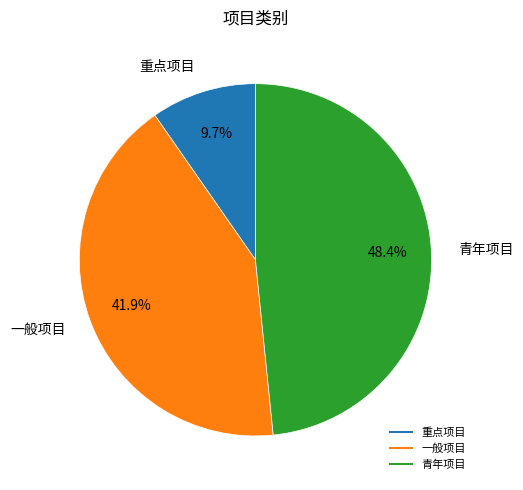

To the nearest percent, what is the difference between the 一般项目 and 重点项目 slice percentages?

32%